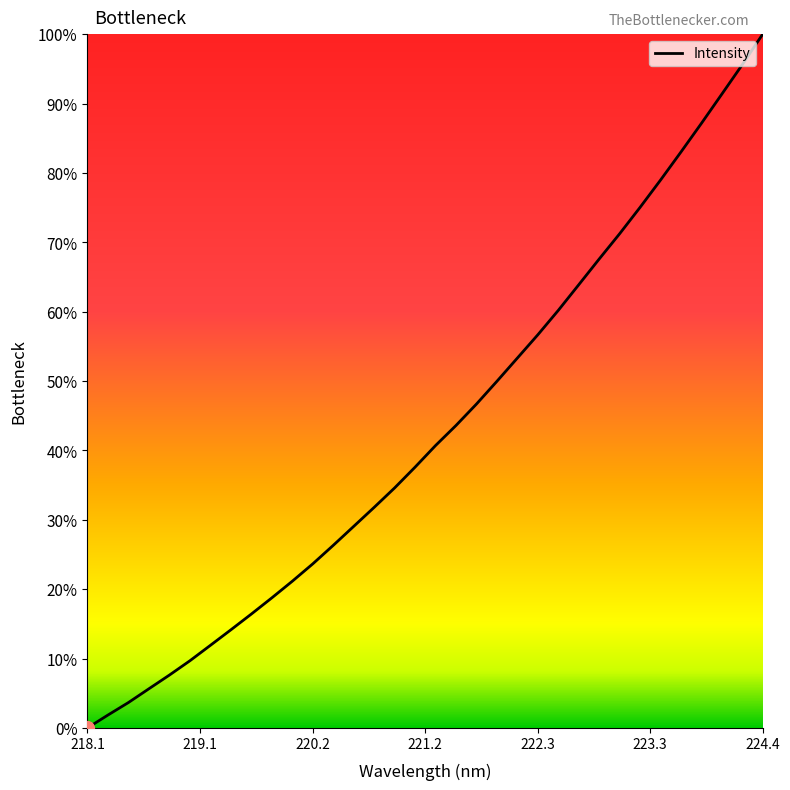

What is the difference between the second highest and second lowest values?

93.7